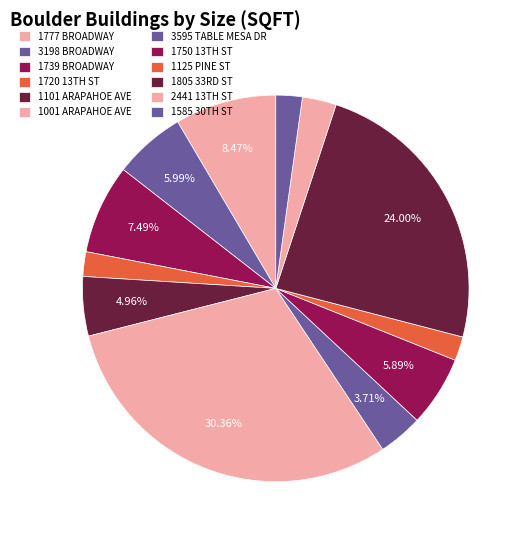

Count the number of slices in the pie.

12